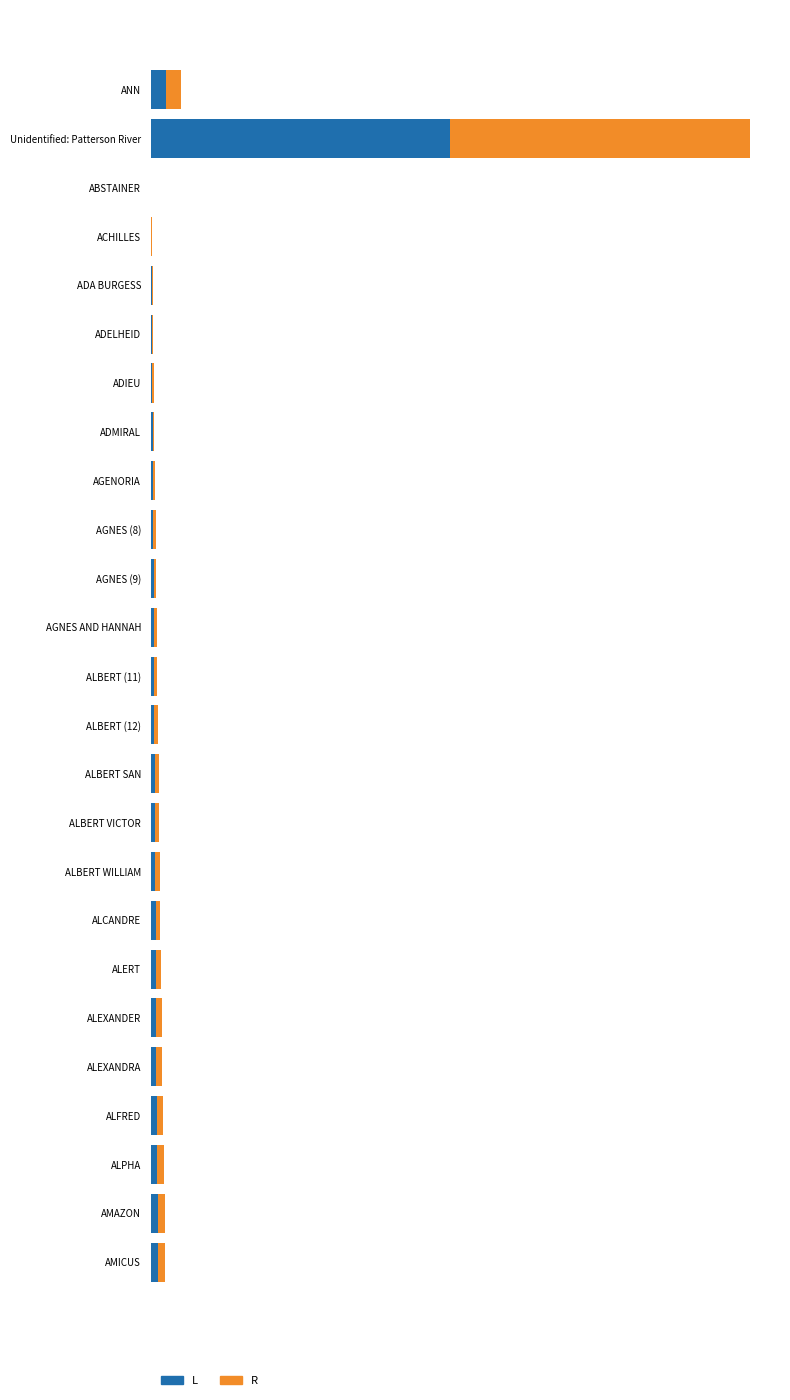

What are all the series names shown in the legend?

L, R